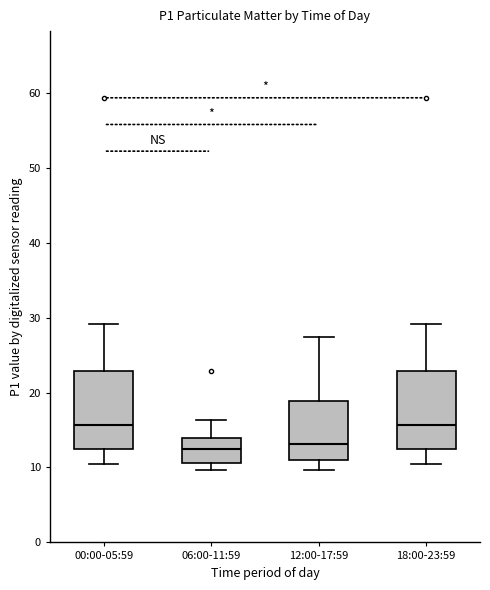

Reading left to right, transcribe this box plot: for each box, give where its median line is, the range the box spans, and where its two whiskers end, as read against the y-axis. The values are not printed on the chart, so give them approximately, as read against the axis.

00:00-05:59: median 16, box 12 to 23, whiskers 10 to 29
06:00-11:59: median 12, box 11 to 14, whiskers 10 to 16
12:00-17:59: median 13, box 11 to 19, whiskers 10 to 27
18:00-23:59: median 16, box 12 to 23, whiskers 10 to 29